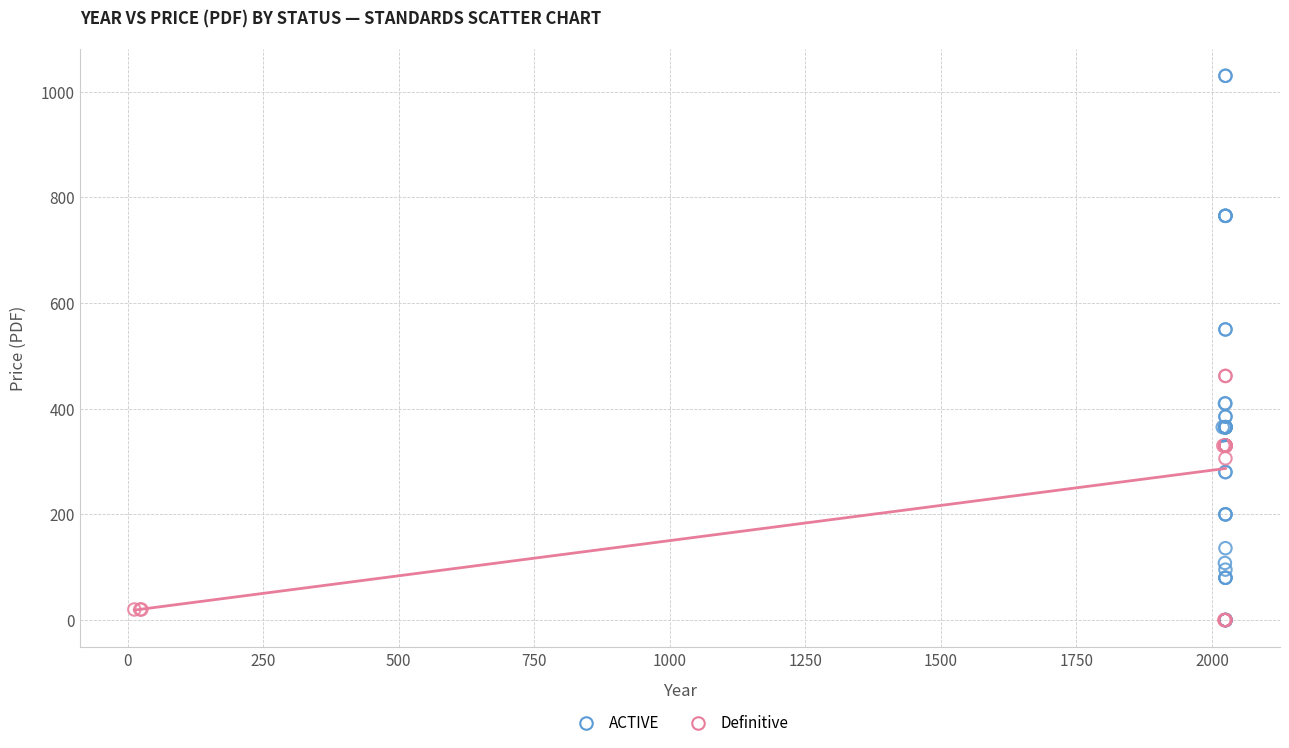

Which series reaches the maximum Y coordinate?

ACTIVE